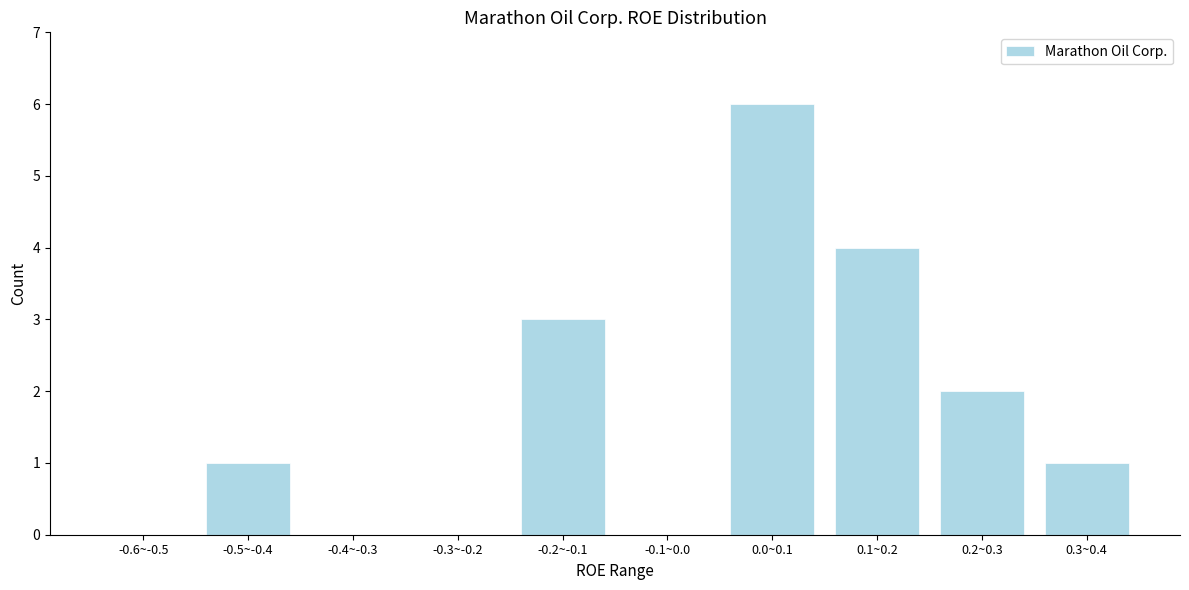

Reading left to right, list all the values displayed in this chart.

-0.6~-0.5=0	-0.5~-0.4=1	-0.4~-0.3=0	-0.3~-0.2=0	-0.2~-0.1=3	-0.1~0.0=0	0.0~0.1=6	0.1~0.2=4	0.2~0.3=2	0.3~0.4=1